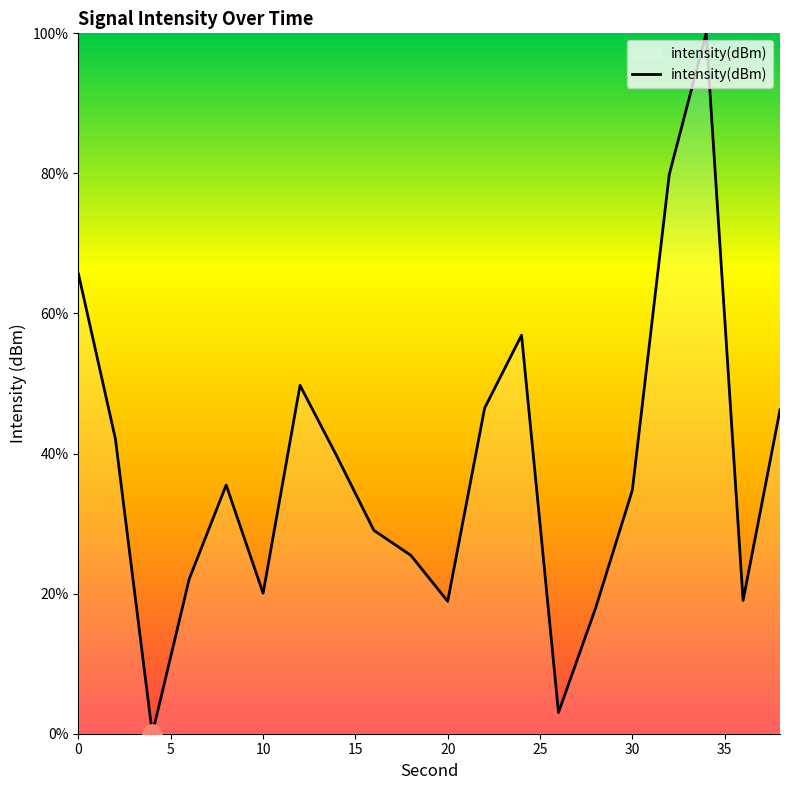

What is the maximum value shown in the chart?

100.0